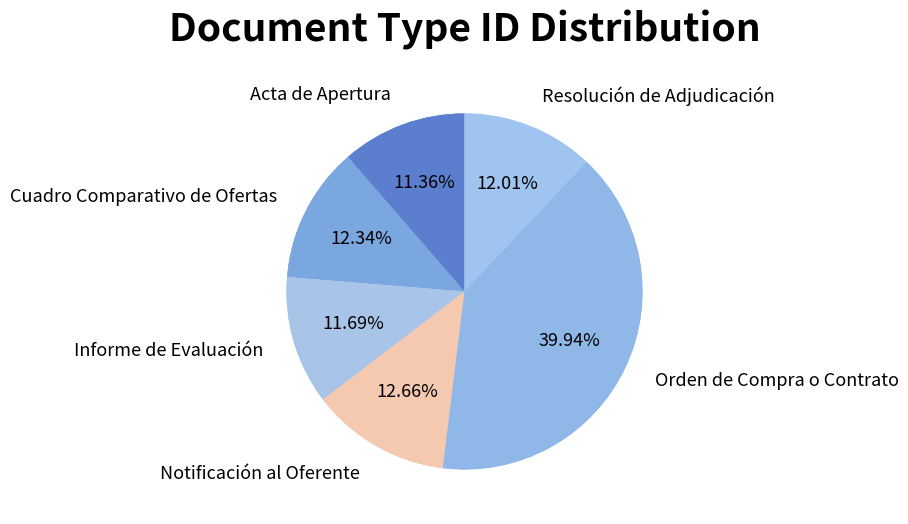

What percentage is the Acta de Apertura slice, to the nearest percent?

11%